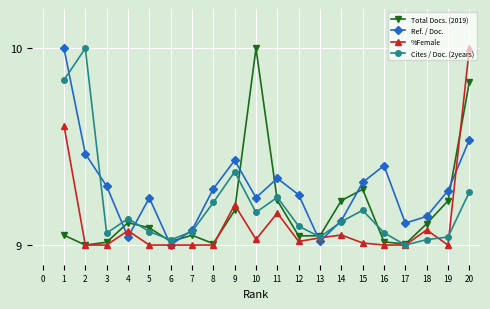

What is the spread (max minus min) of values at 8?

0.3